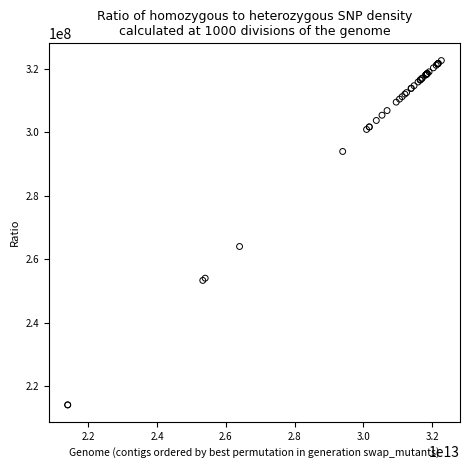

What Y value in the scatter plot is closest to 268351330?

264002908